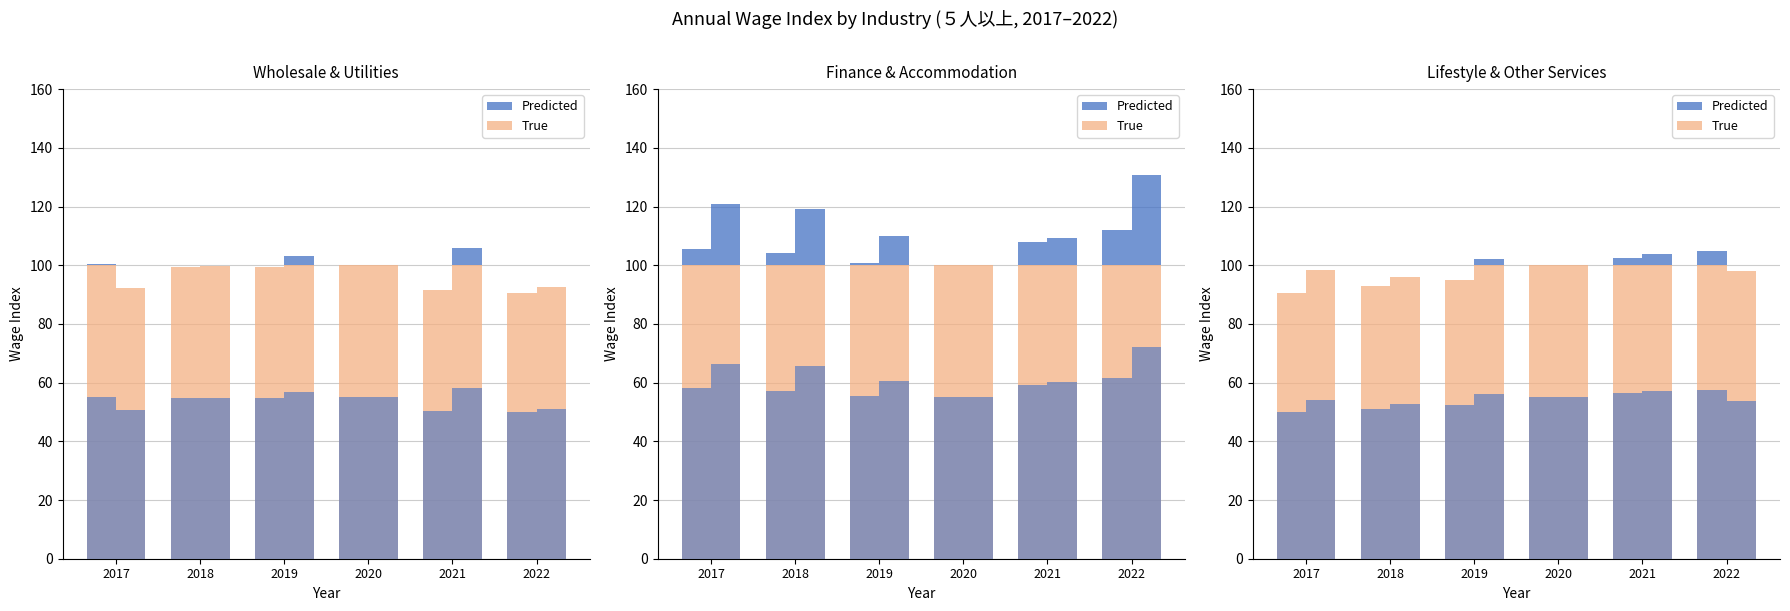

What is the highest value of the 電気・ガス・熱供給・水道業 series?

58.2